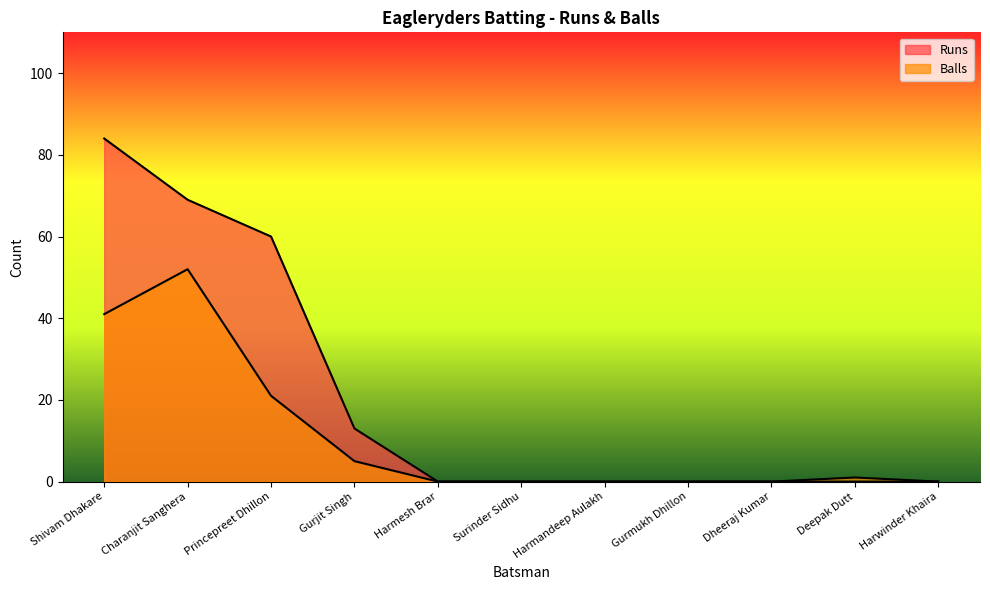

What is the label of the 6th point from the right?

Surinder Sidhu